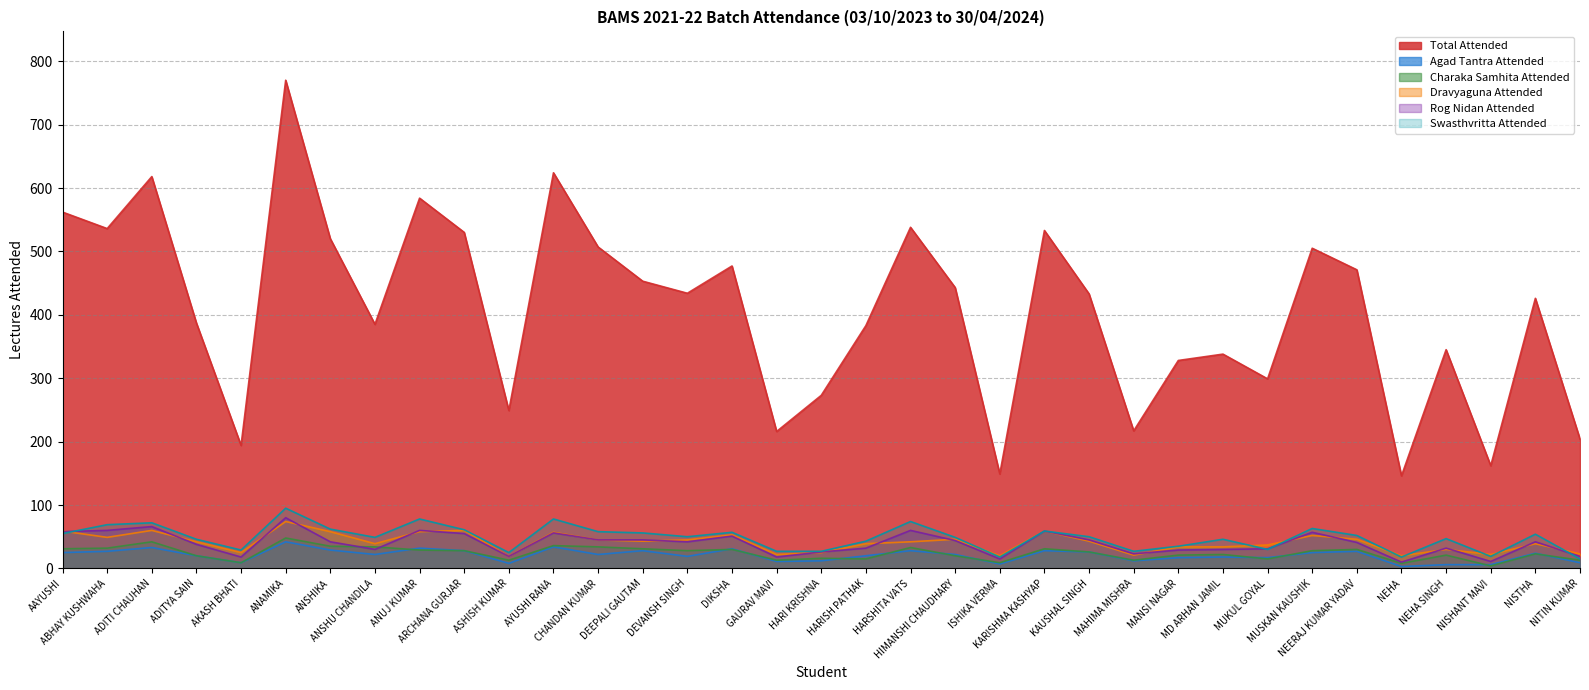

Which series has the largest total across all categories?

Total Attended